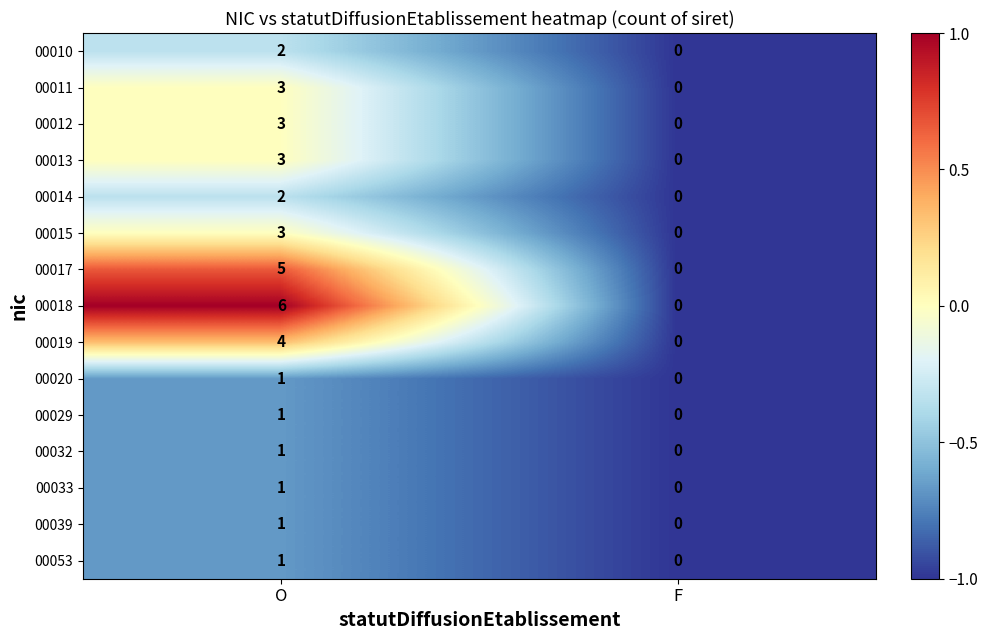

How many distinct data groups are displayed?

15